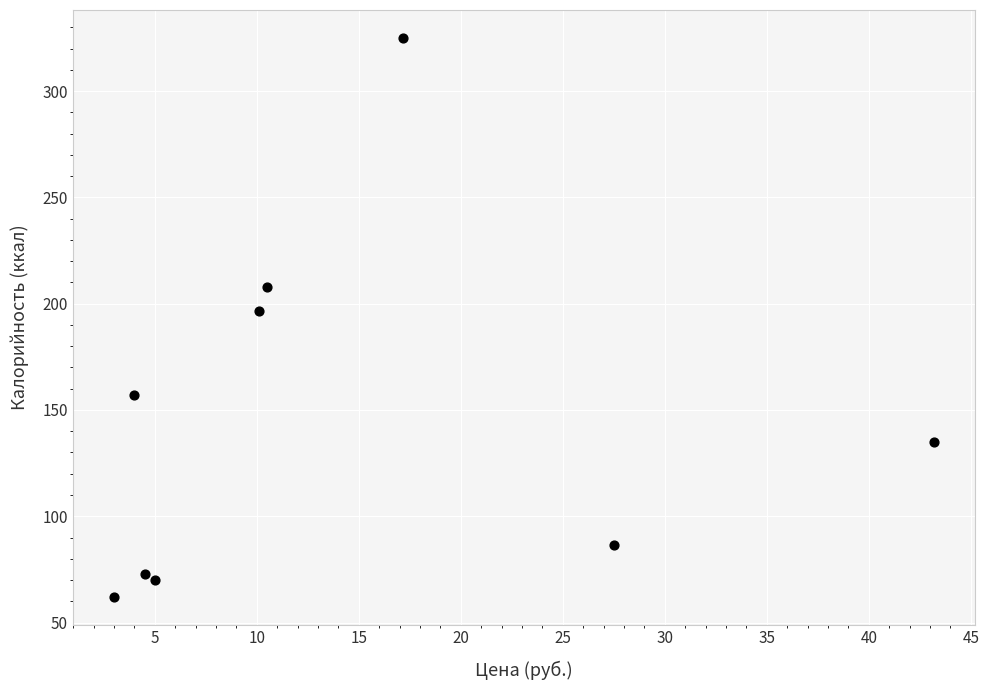

What Y value in the scatter plot is closest to 193?

196.4